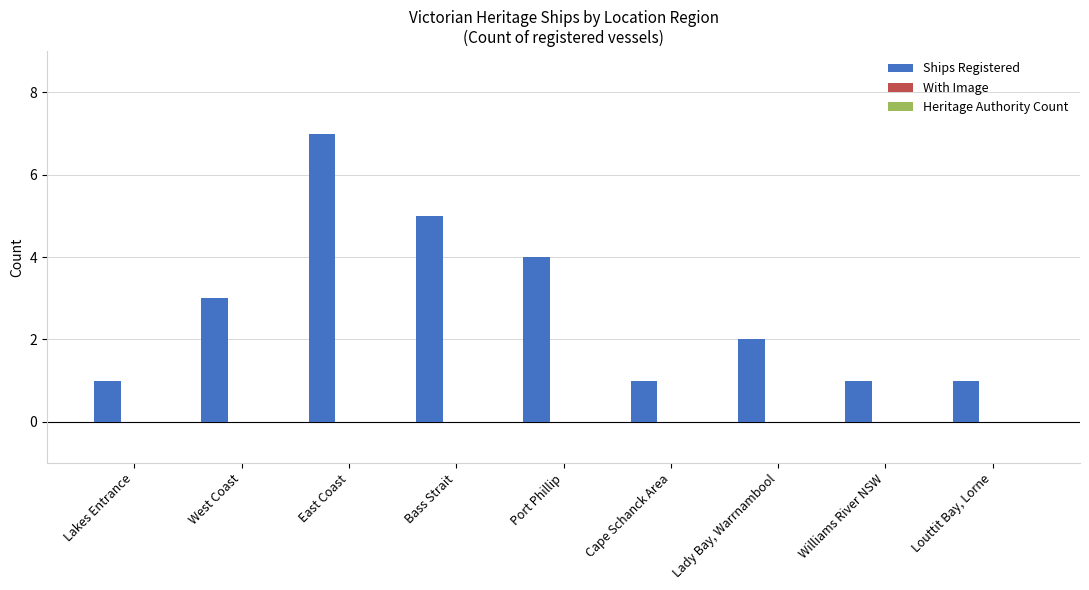

What is the change in value from Lakes Entrance to Lady Bay, Warrnambool?

+1